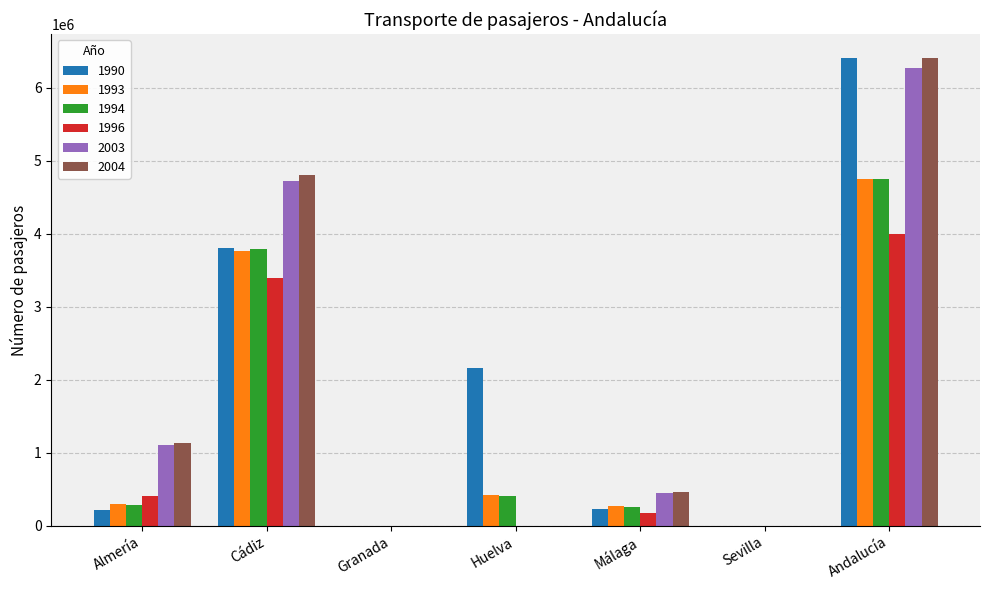

How many distinct data groups are displayed?

6